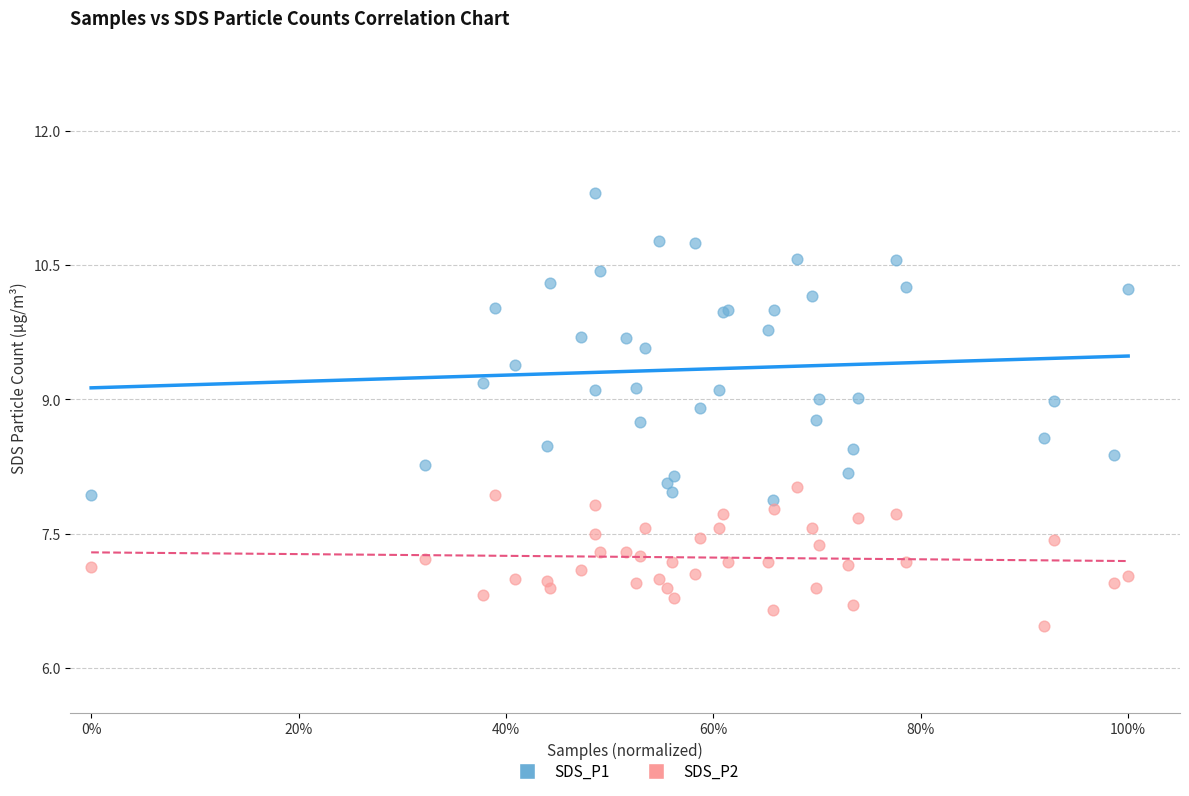

Which series contains the lowest Y value?

SDS_P2